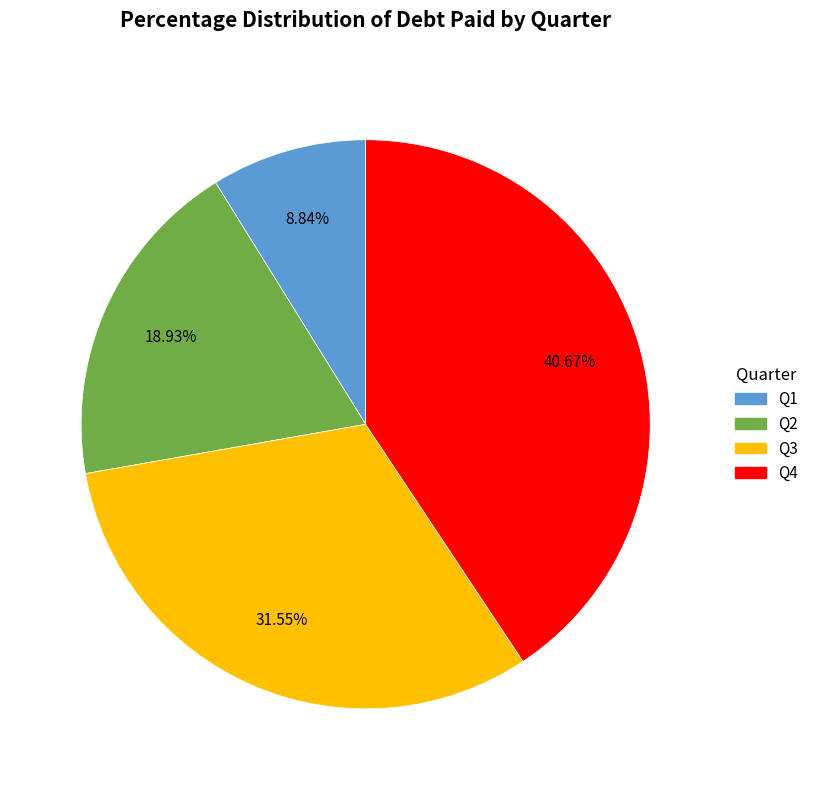

How many segments does this pie chart have?

4